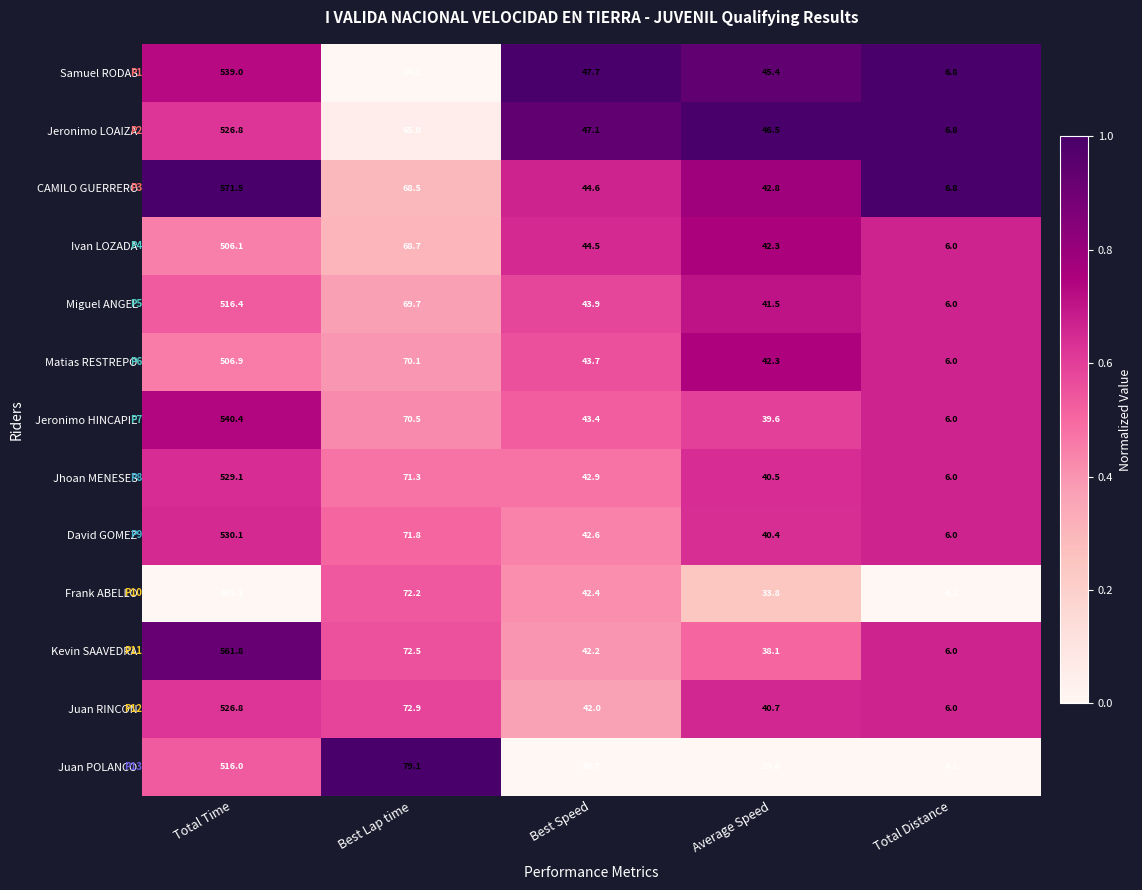

What is the sum of the Frank ABELLO values at Best Speed and Average Speed?

76.2